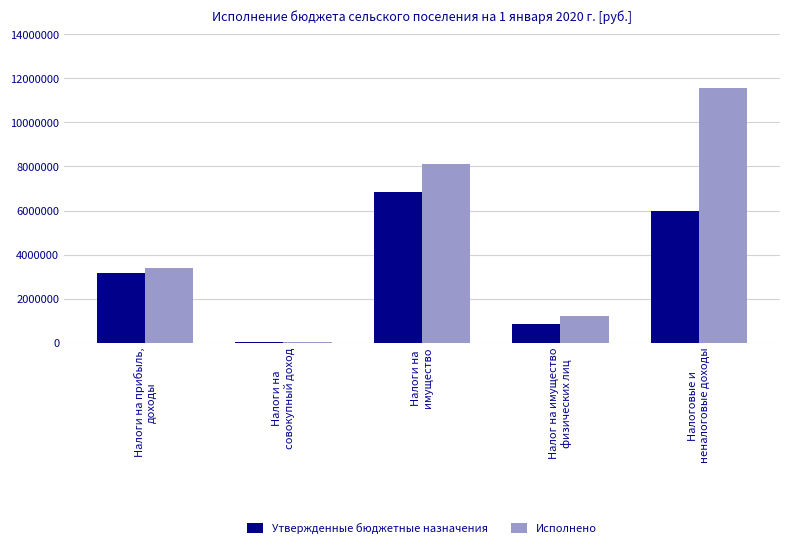

Reading left to right, transcribe all the data shown in this chart.

Утвержденные бюджетные назначения: 3150000.0	20000.0	6855000.0	855000.0	6000000.0
Исполнено: 3398416.8	35184.7	8122301.4	1216577.9	11555902.8